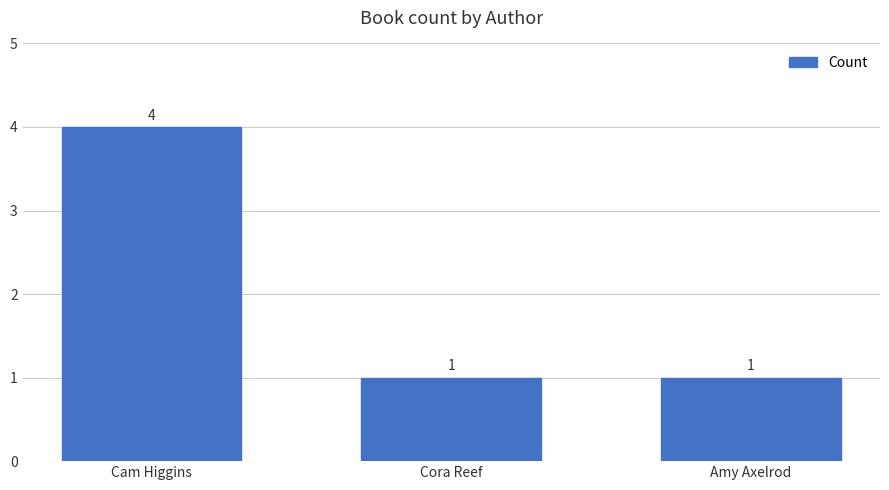

How many bars are there in total?

3